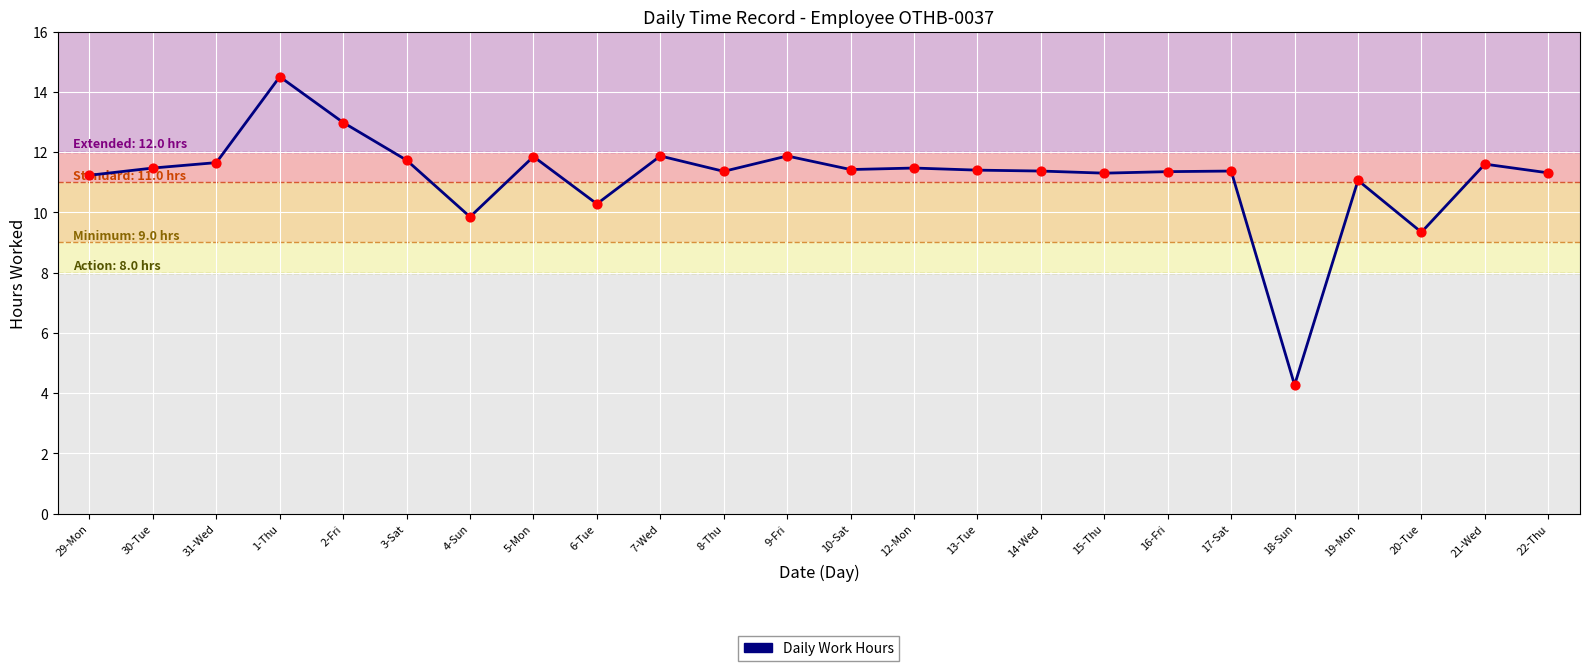

Which has a higher value, 13-Tue or 20-Tue?

13-Tue